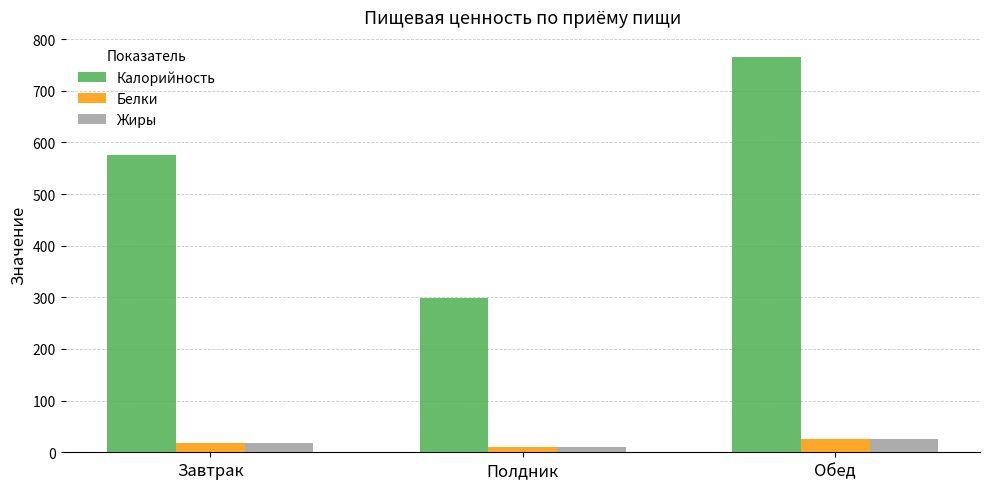

Which series has the largest total across all categories?

Калорийность